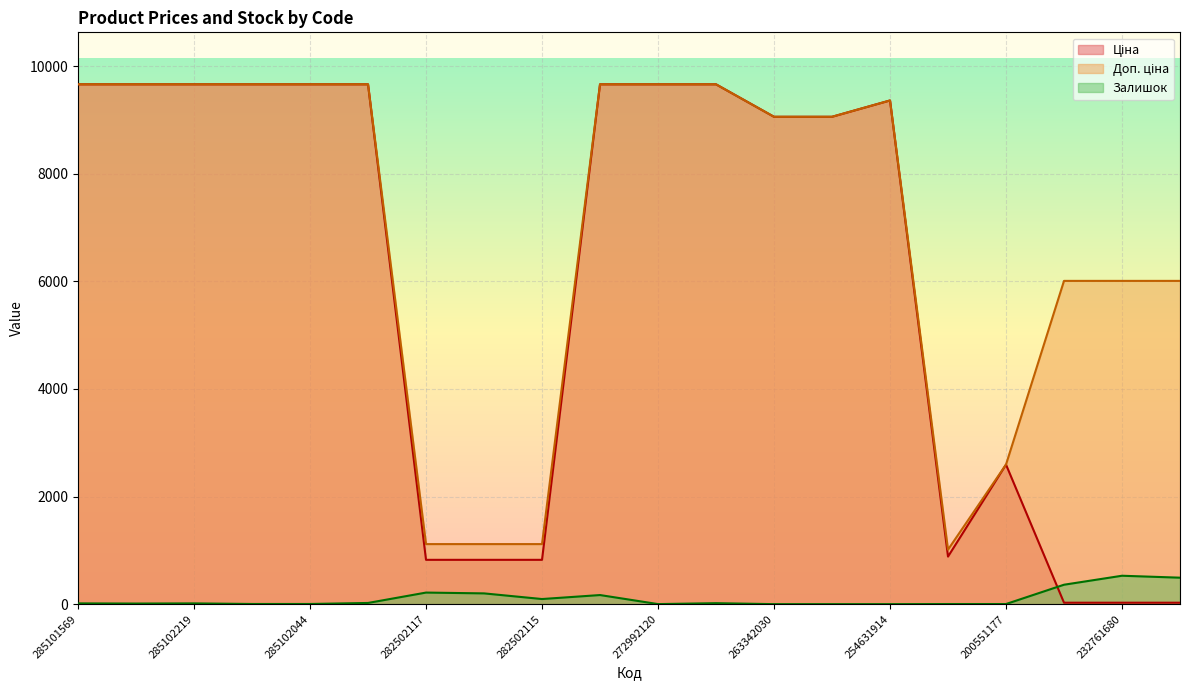

Which series has the largest range (max minus min)?

Ціна